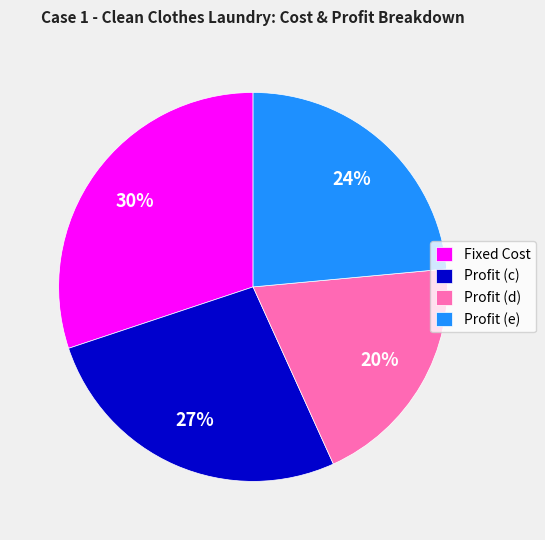

To the nearest percent, what is the difference between the Profit (c) and Profit (e) slice percentages?

3%